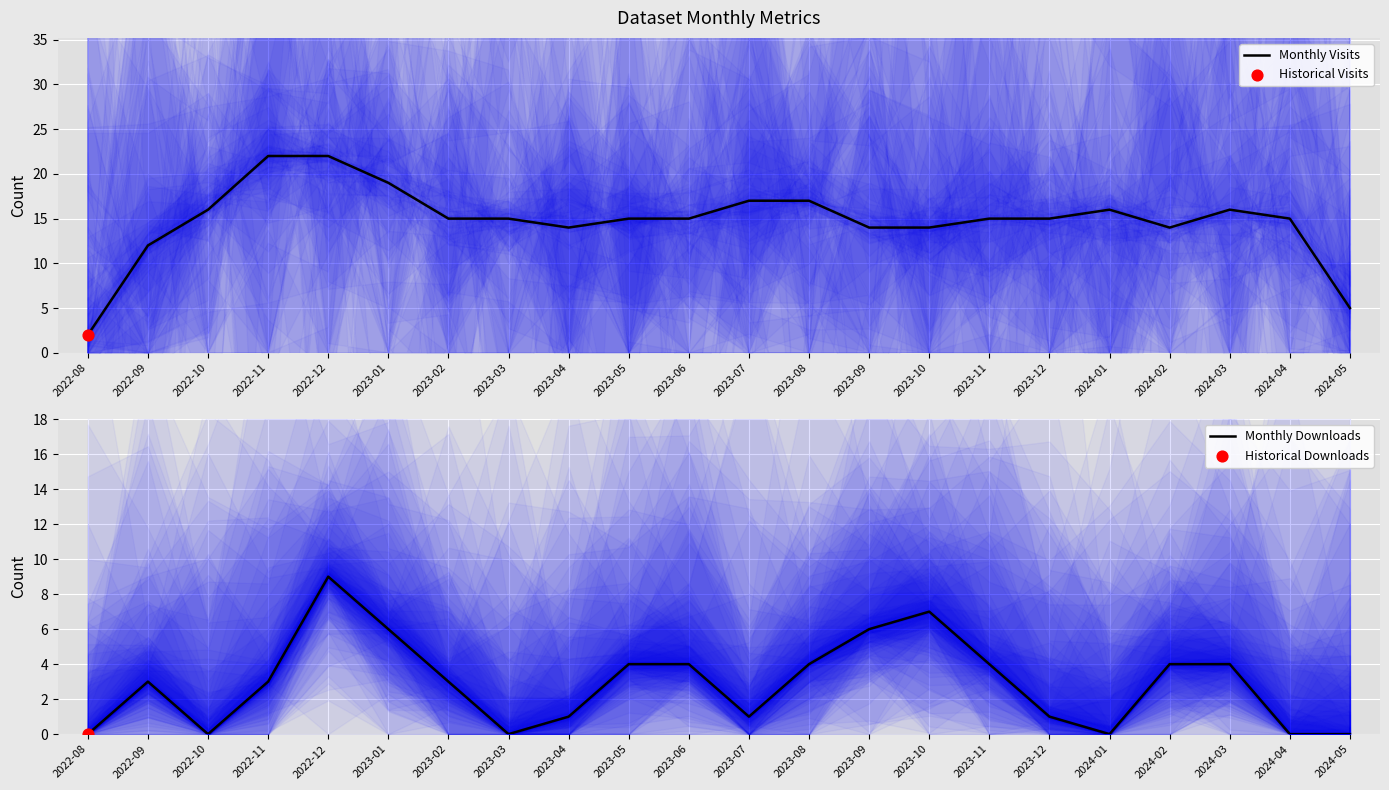

Which series reaches the minimum Y coordinate?

Monthly Downloads